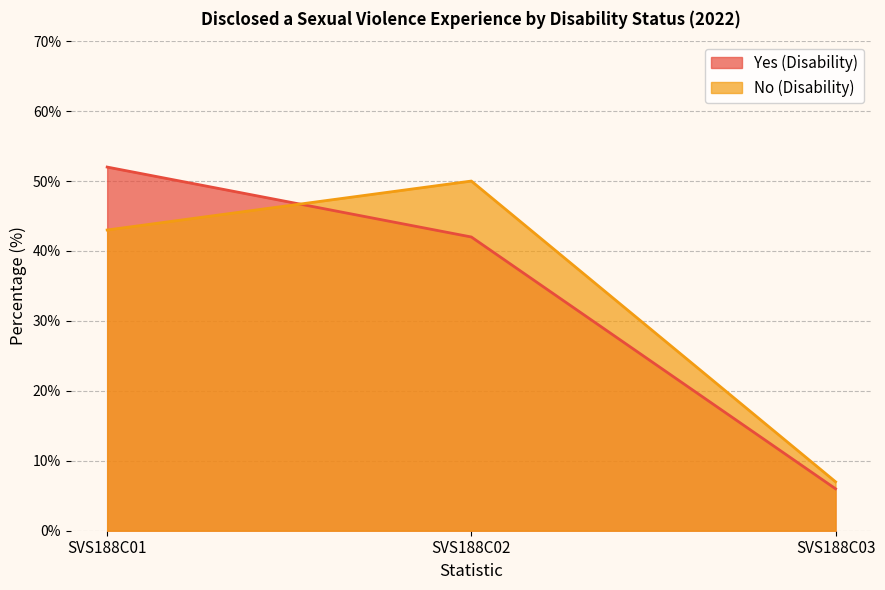

The value of Yes (Disability) at SVS188C01 is 52. True or false?

True